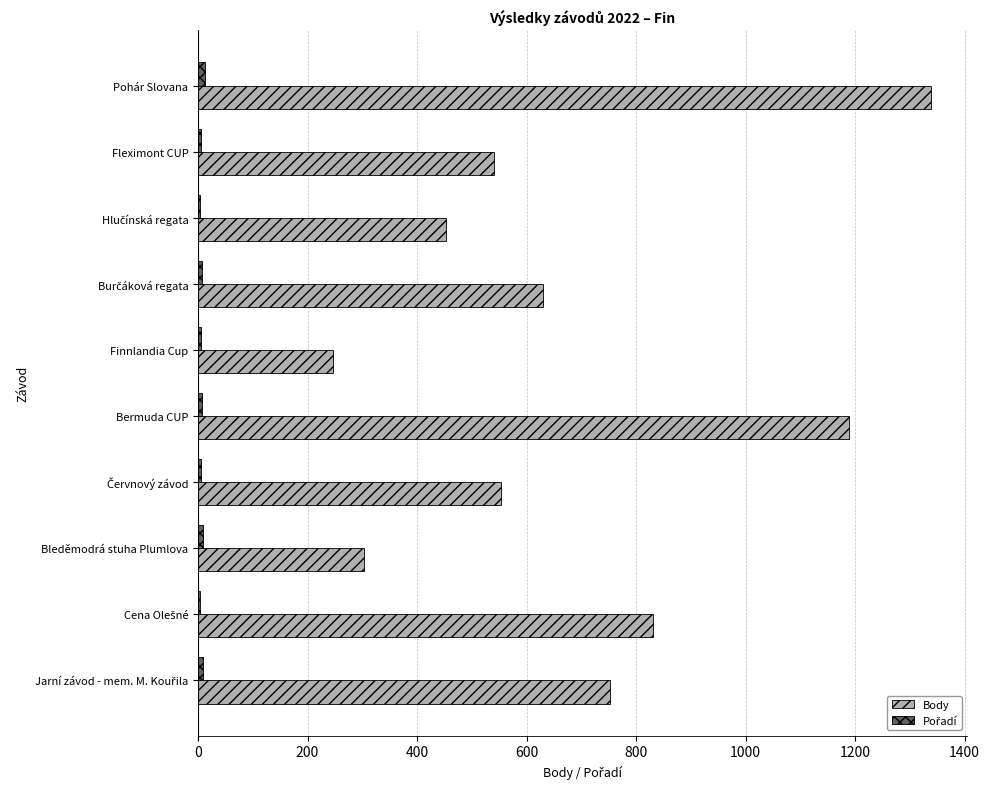

What is the maximum value shown in the chart?

1338